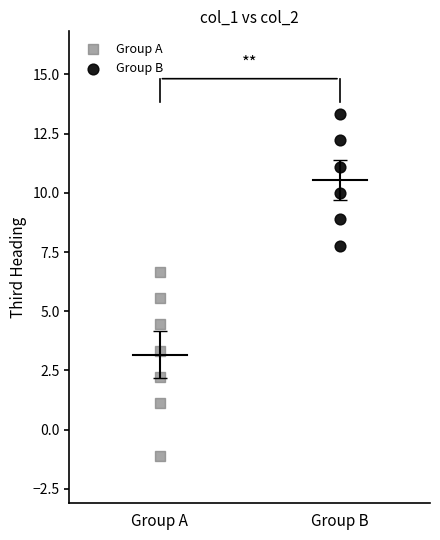

Which series contains the lowest Y value?

Group A